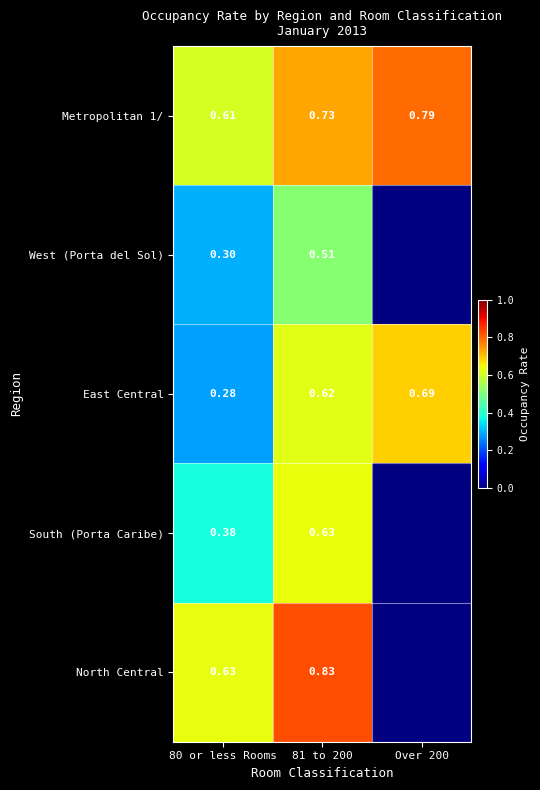

Is the value of East Central at 81 to 200 greater than the value of Metropolitan 1/ at 81 to 200?

No